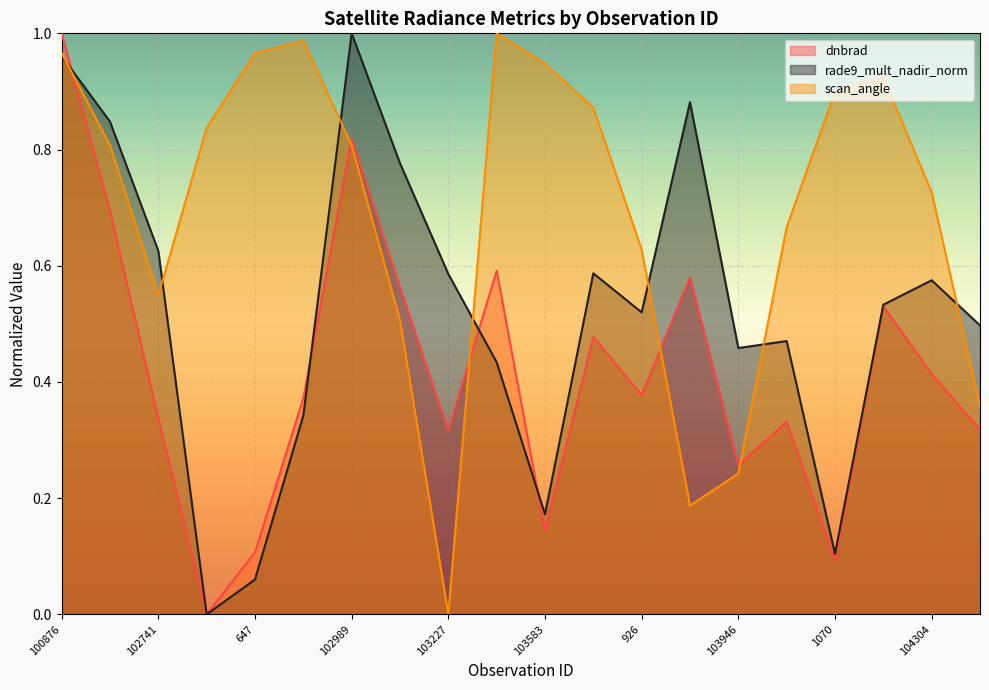

What is the label of the 20th point from the right?

100876